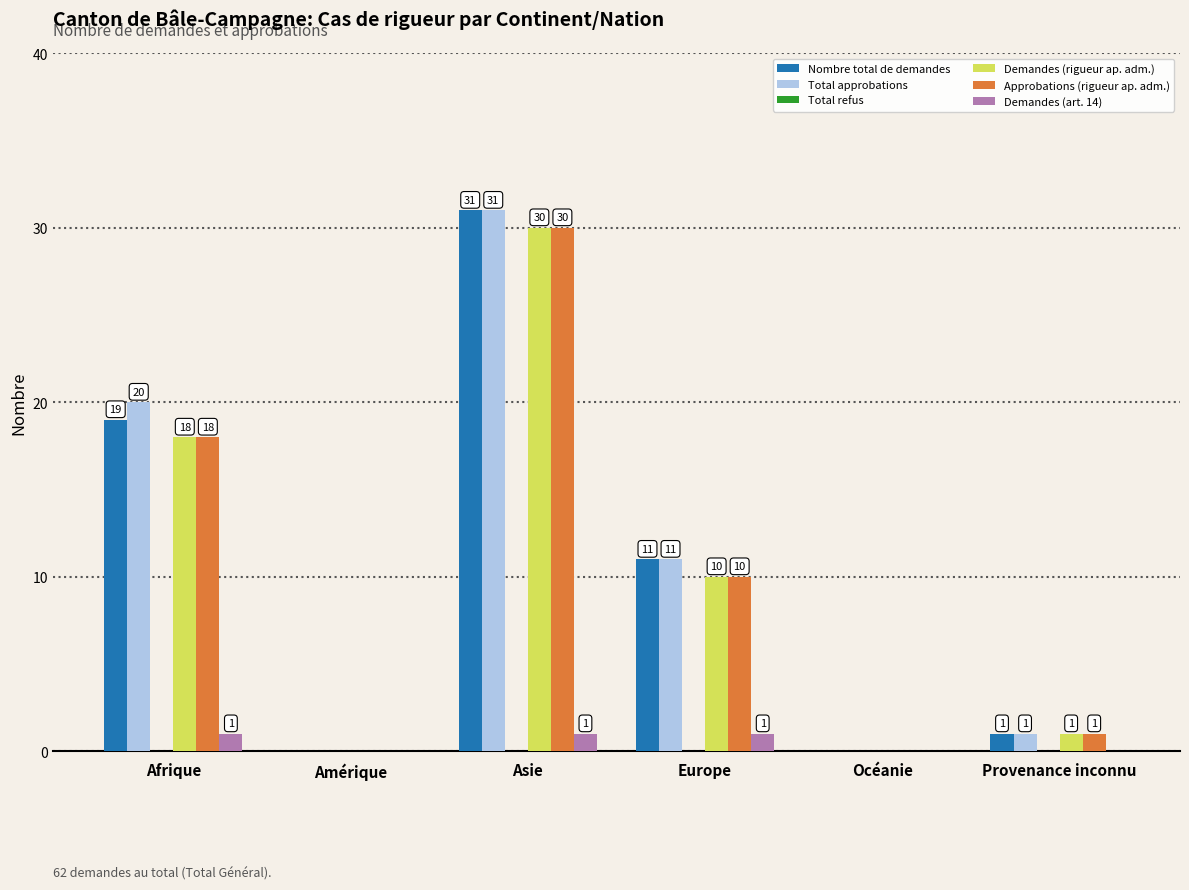

Where is Demandes (rigueur ap. adm.) nearest to the value 15?

Afrique